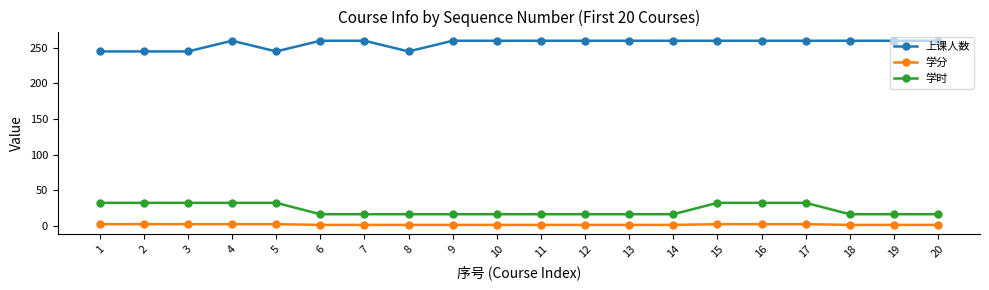

True or false: 学分 and 上课人数 cross at least once.

False